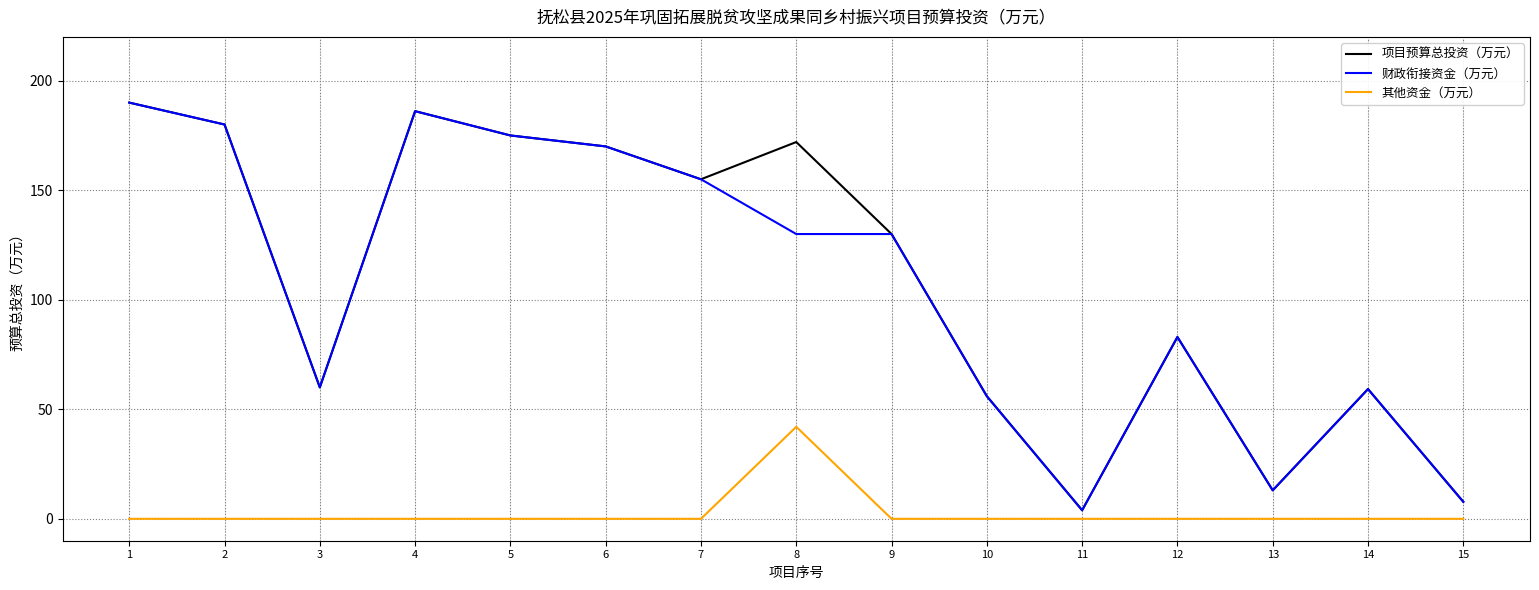

What is the maximum value for 财政衔接资金（万元）?

190.0